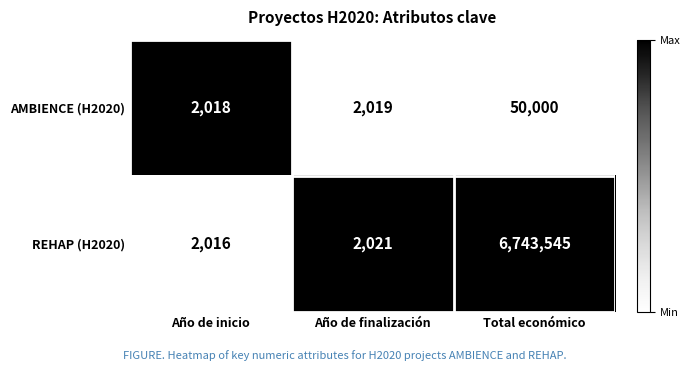

Where is AMBIENCE (H2020) nearest to the value 26009?

Año de finalización